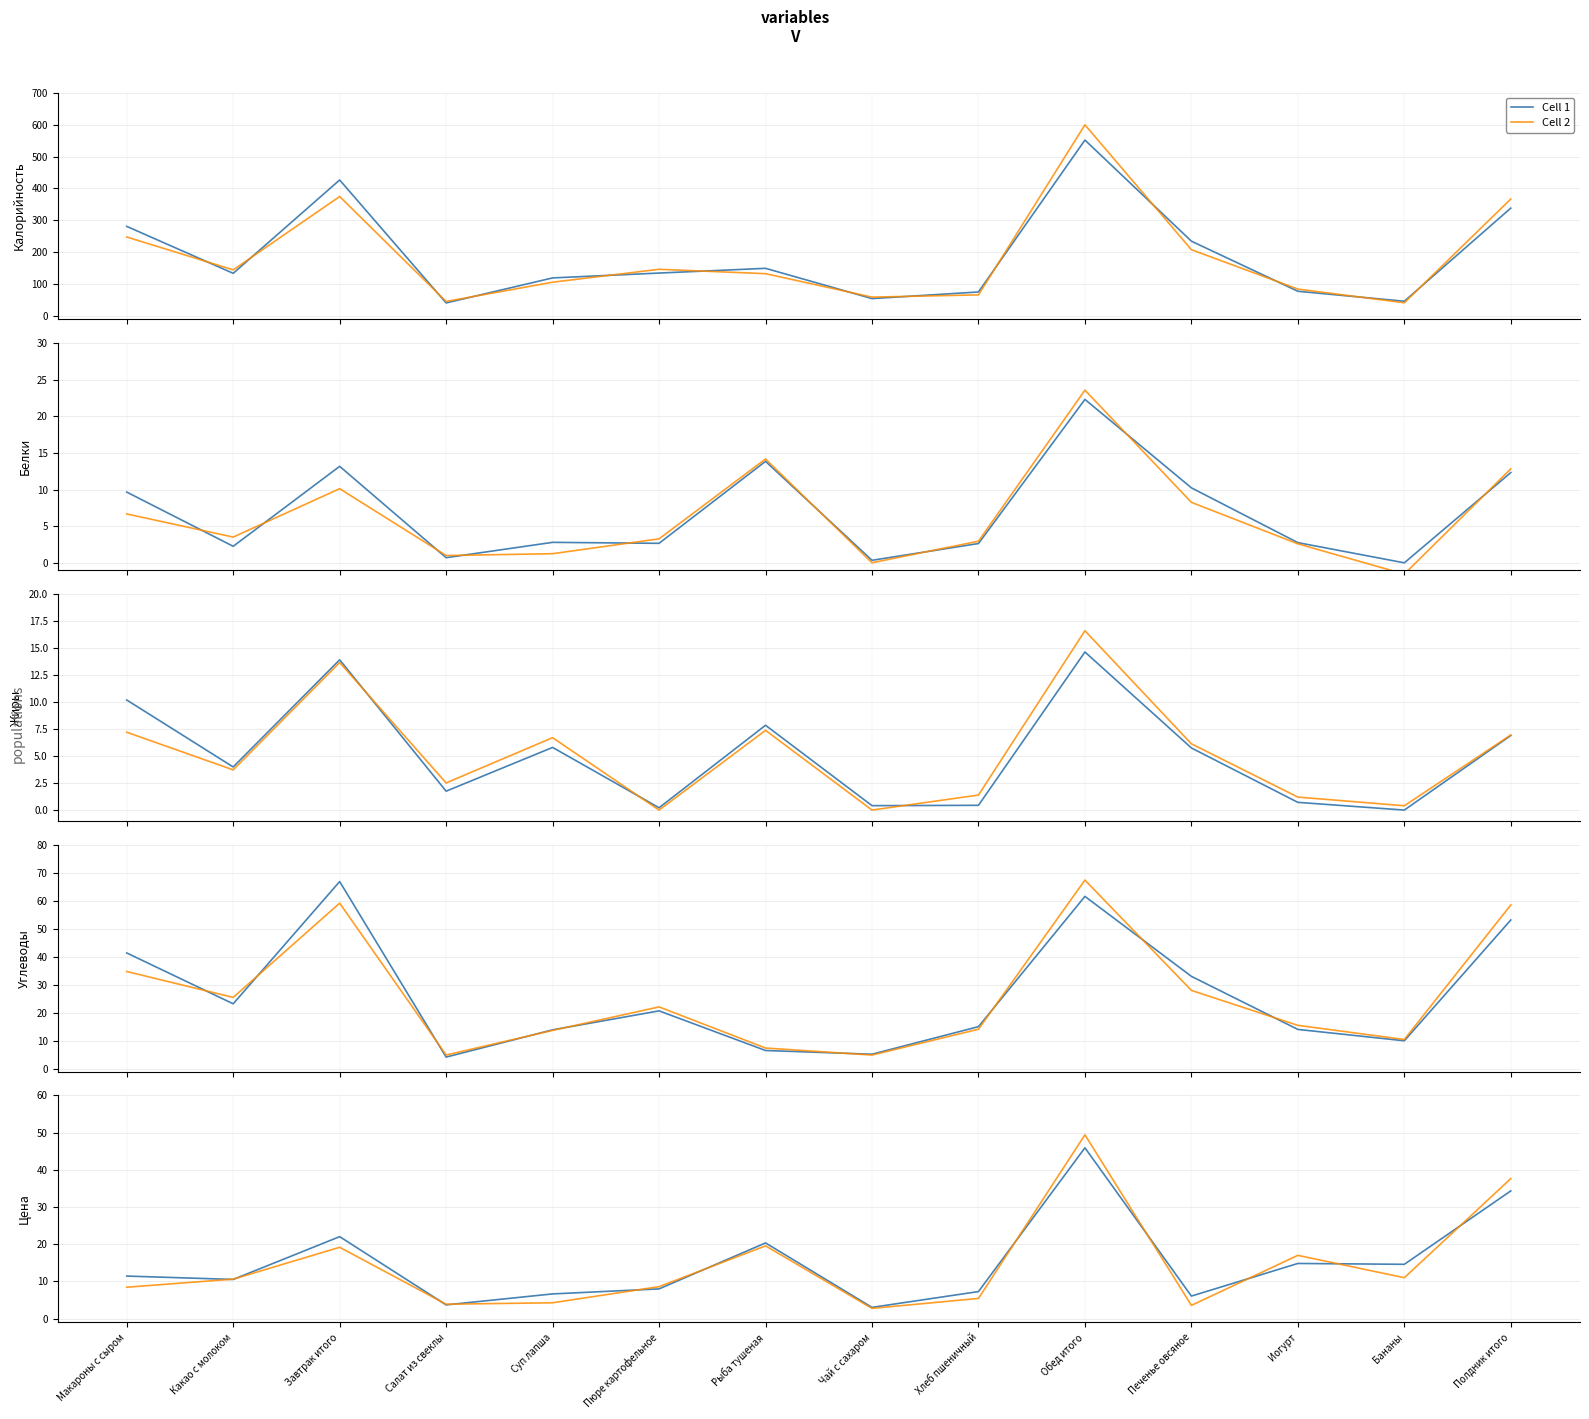

Rank the series by their maximum value, from lowest to highest.

Cell 1, Cell 2